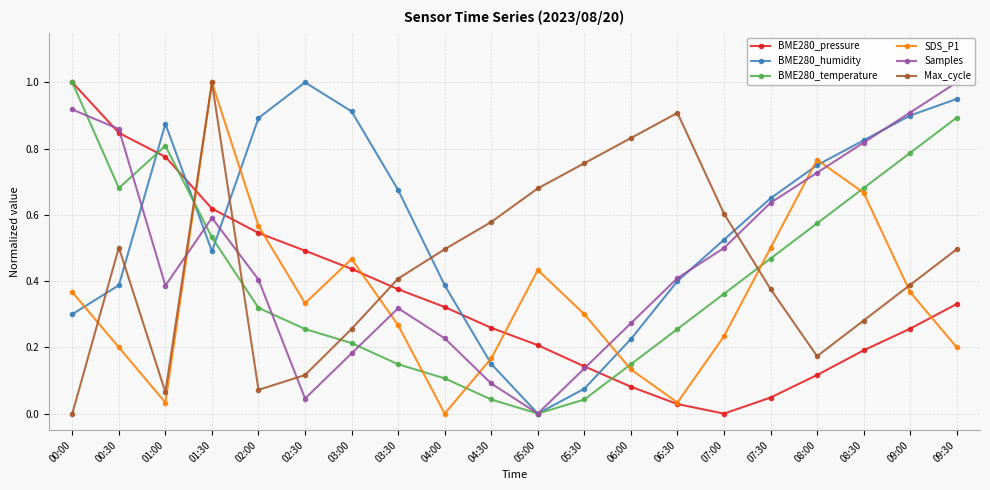

What is the label of the 7th point from the left?

03:00